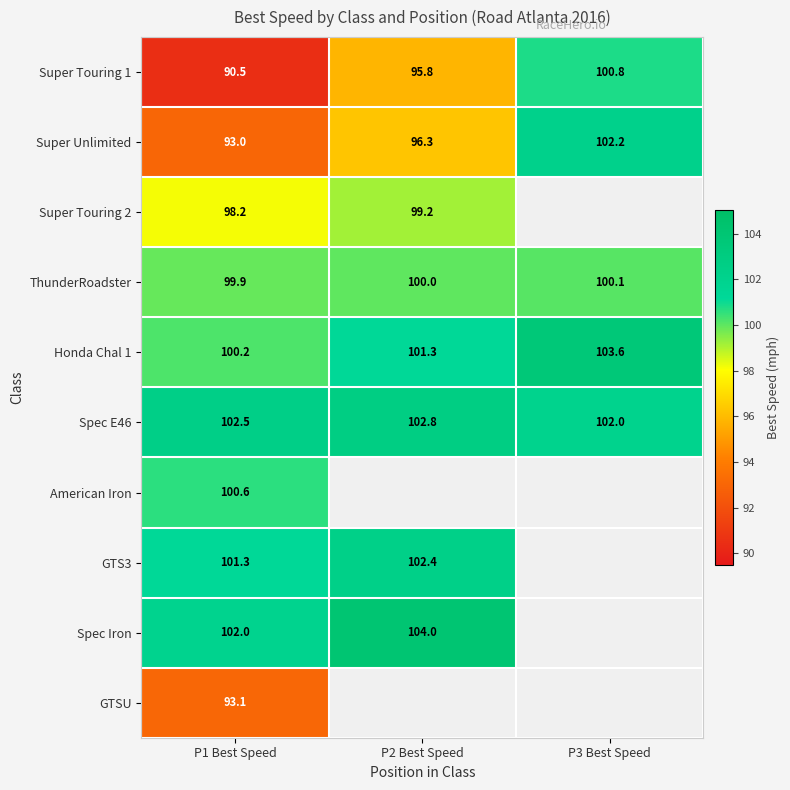

How many values in the Super Touring 1 series are below 95?

1